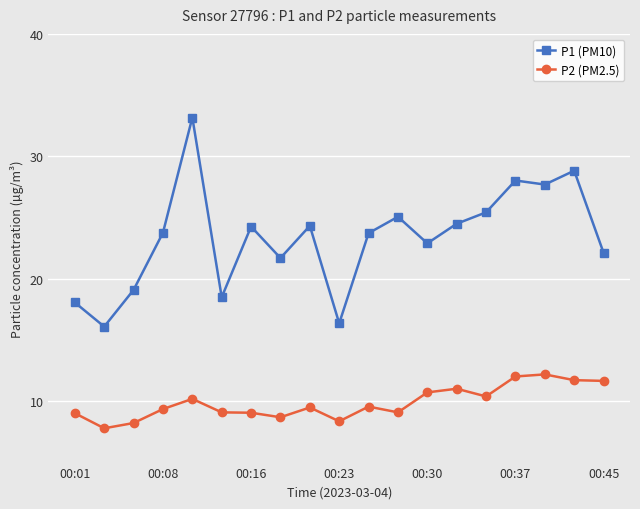

Which series has the largest range (max minus min)?

P1 (PM10)